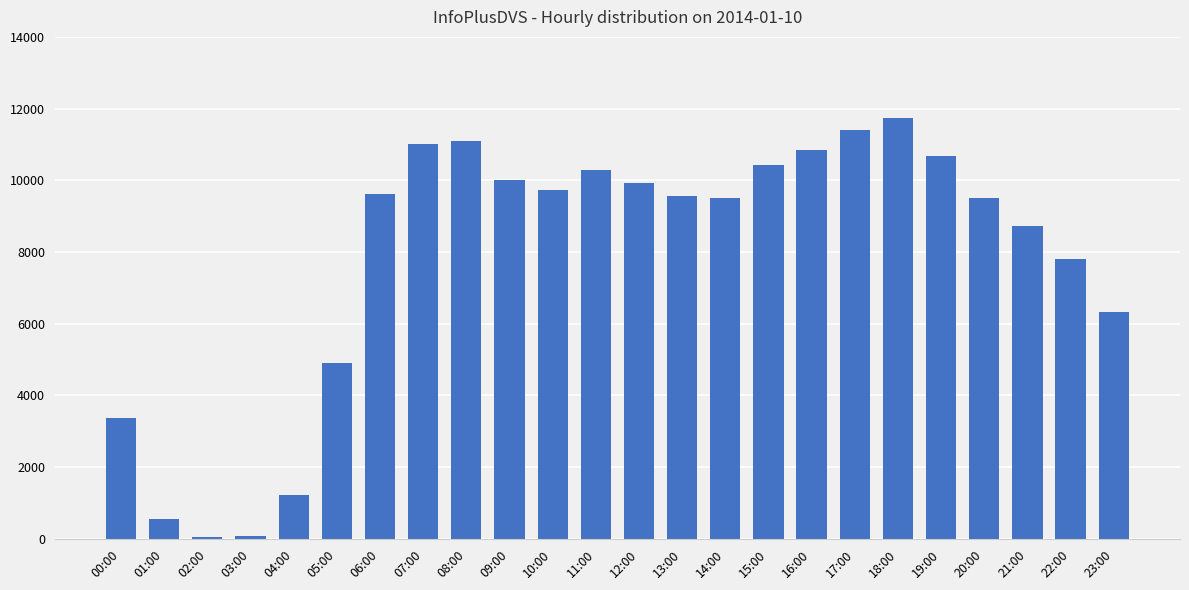

At which label is the value closest to 5894?

23:00